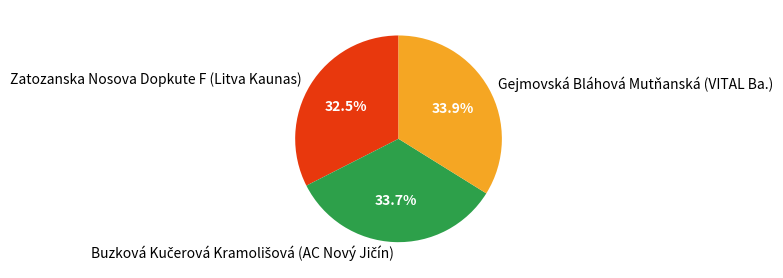

What is the total percentage of Zatozanska Nosova Dopkute F (Litva Kaunas) and Gejmovská Bláhová Mutňanská (VITAL Ba.)?

66.3%